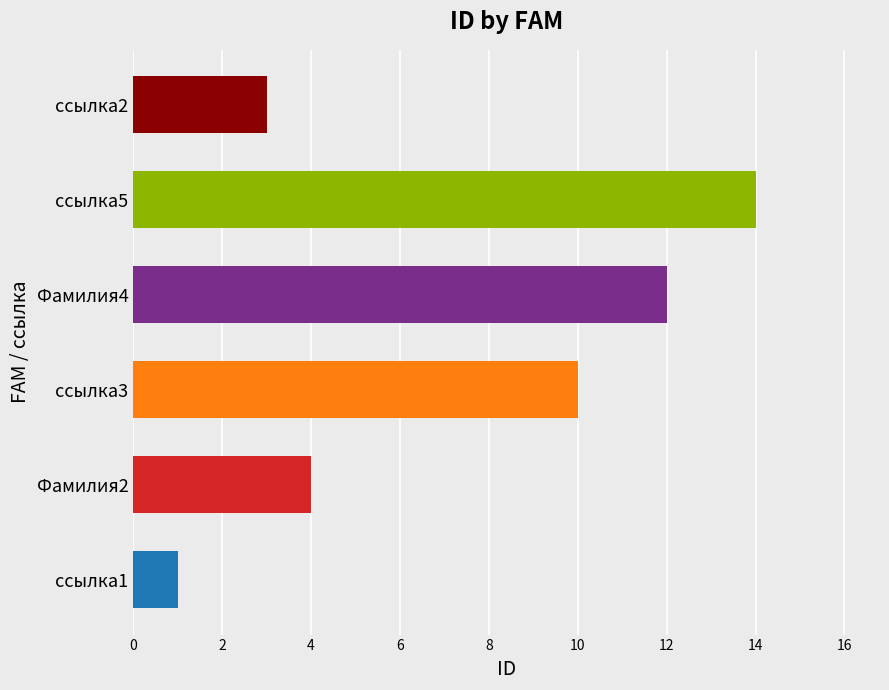

What is the ratio of the value at ссылка1 to the value at ссылка2?

0.3